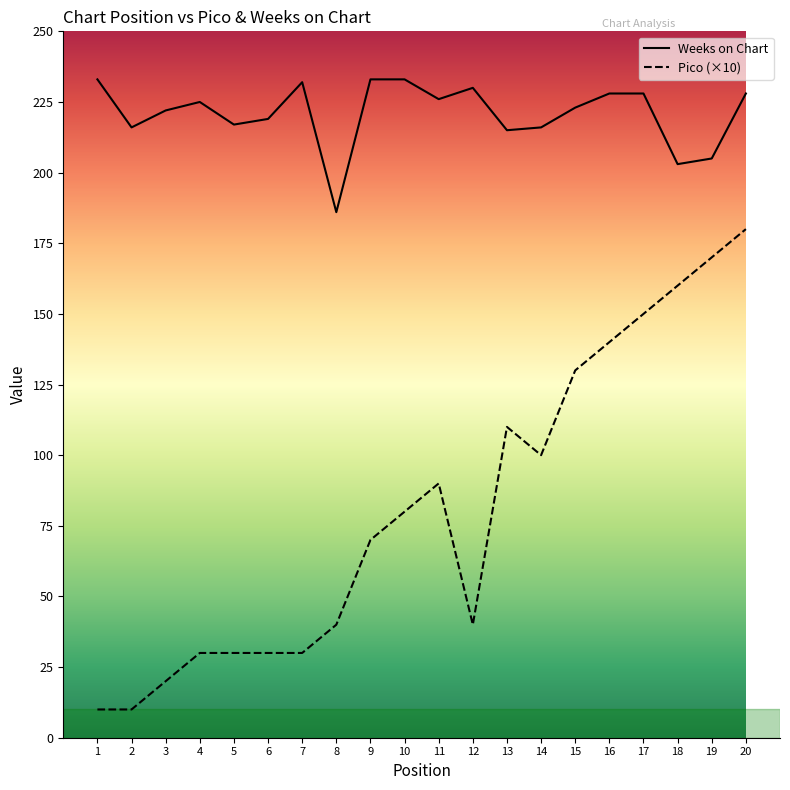

Read the Weeks on Chart value at 7, to the nearest 5.

230